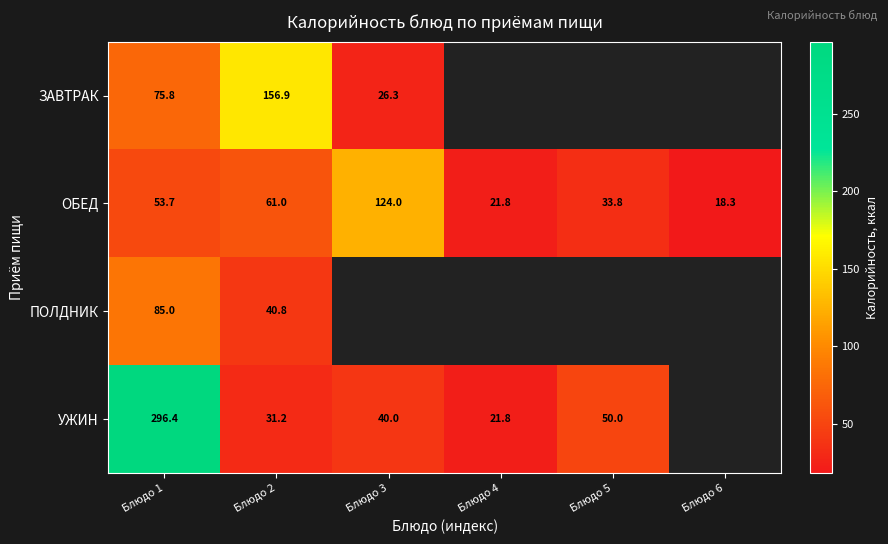

Rank the series at Блюдо 2 from lowest to highest value.

УЖИН, ПОЛДНИК, ОБЕД, ЗАВТРАК